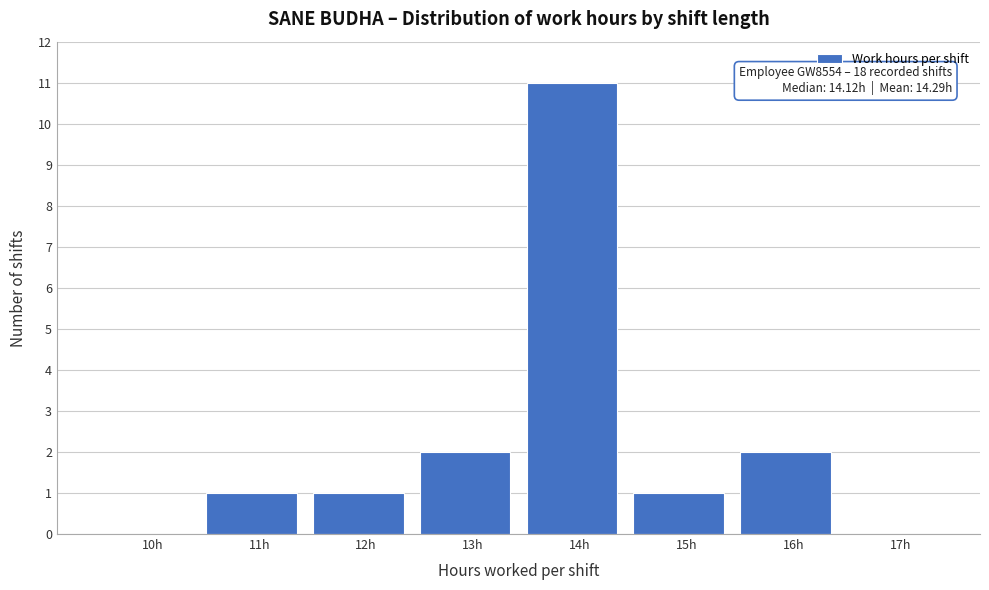

Reading left to right, list all the values displayed in this chart.

10h=0	11h=1	12h=1	13h=2	14h=11	15h=1	16h=2	17h=0